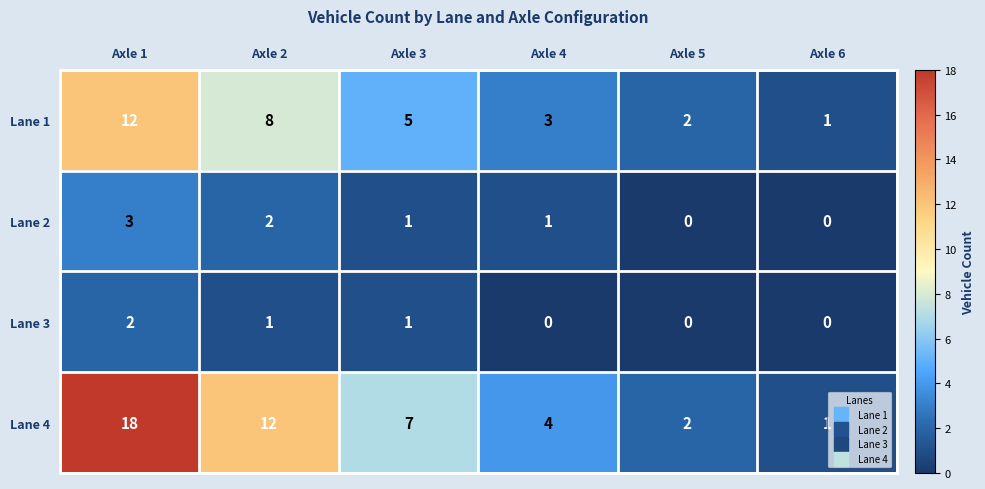

Reading left to right, list all the values displayed in this chart.

Lane 1: 12	8	5	3	2	1
Lane 2: 3	2	1	1	0	0
Lane 3: 2	1	1	0	0	0
Lane 4: 18	12	7	4	2	1